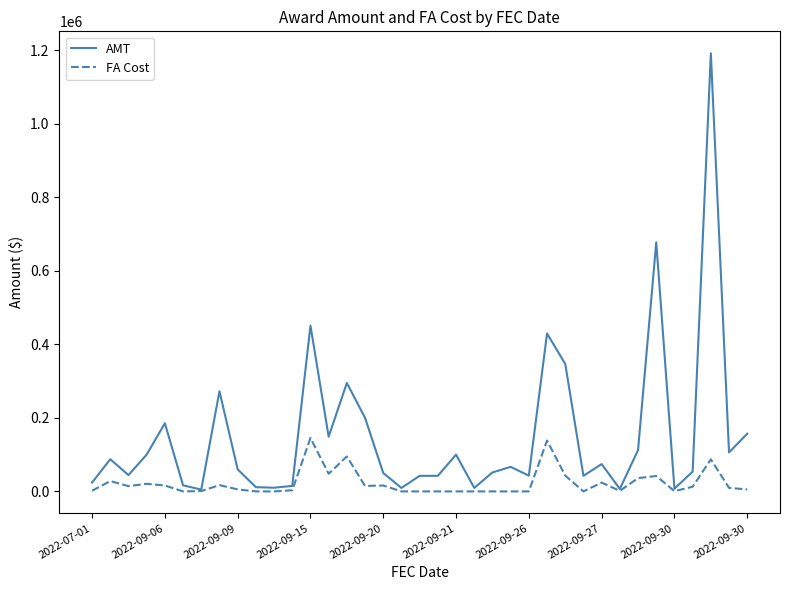

Which series has the largest total across all categories?

AMT